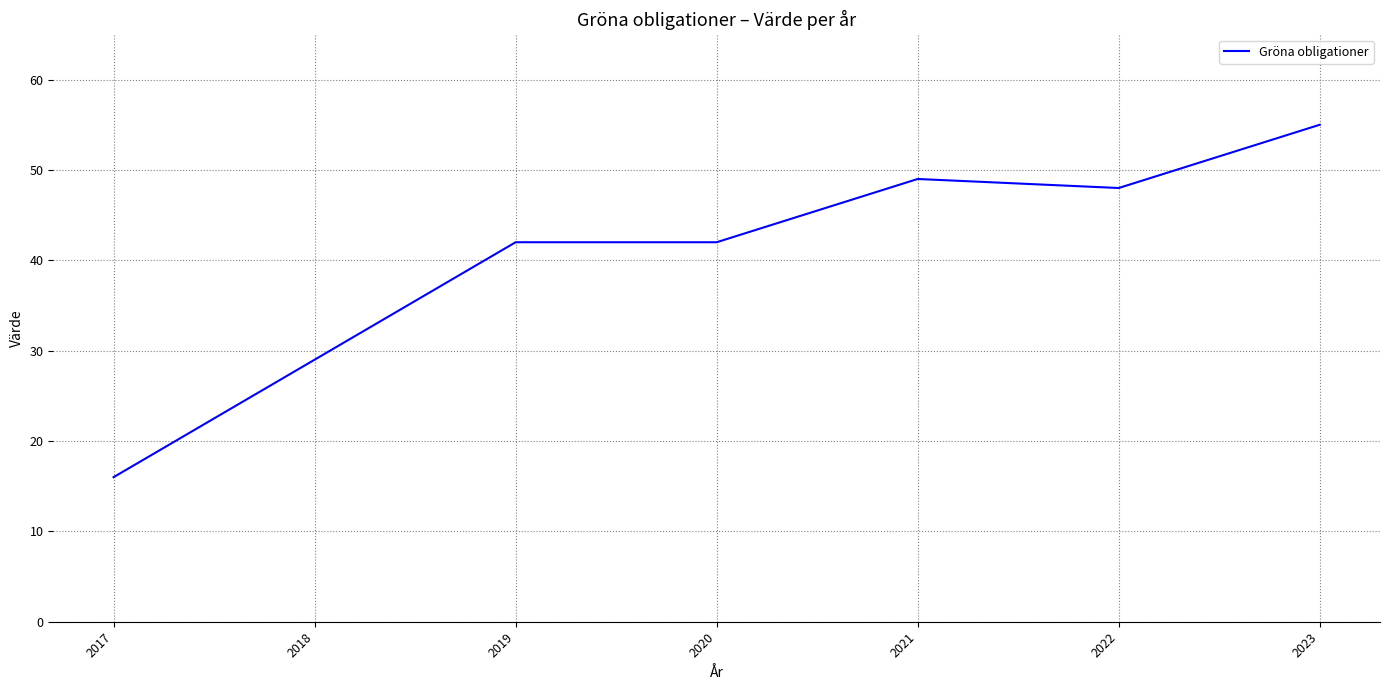

Reading left to right, list all the values displayed in this chart.

16	29	42	42	49	48	55